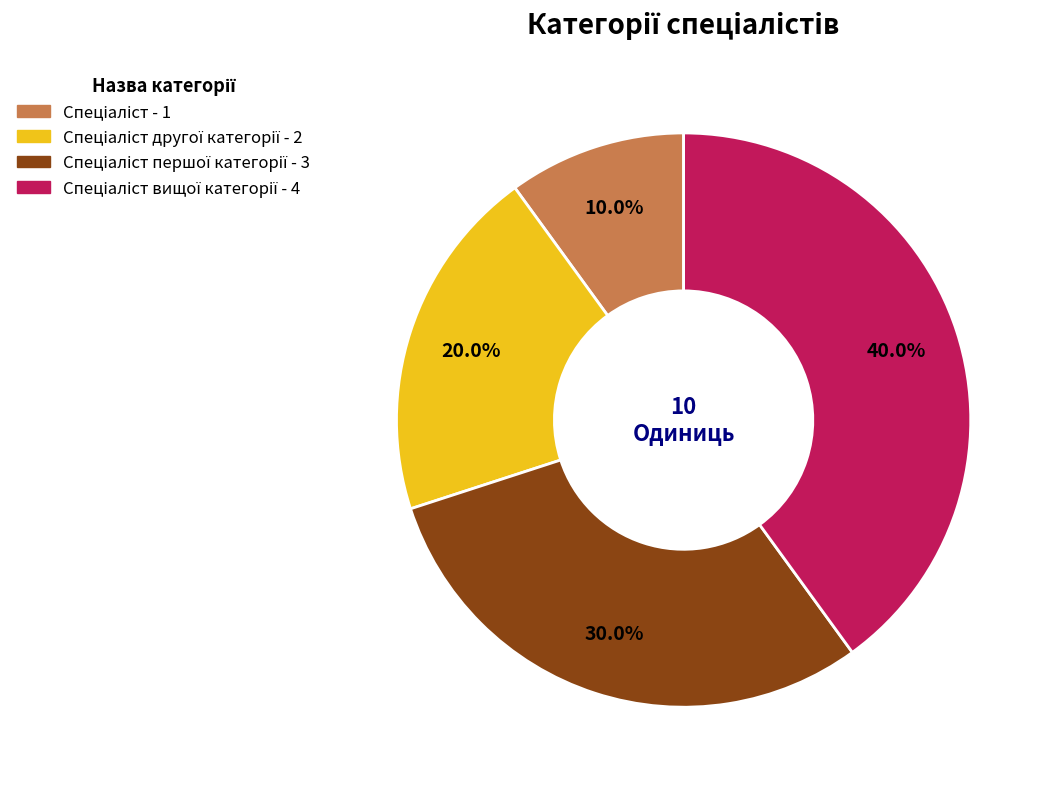

Is there a majority slice in this chart?

No